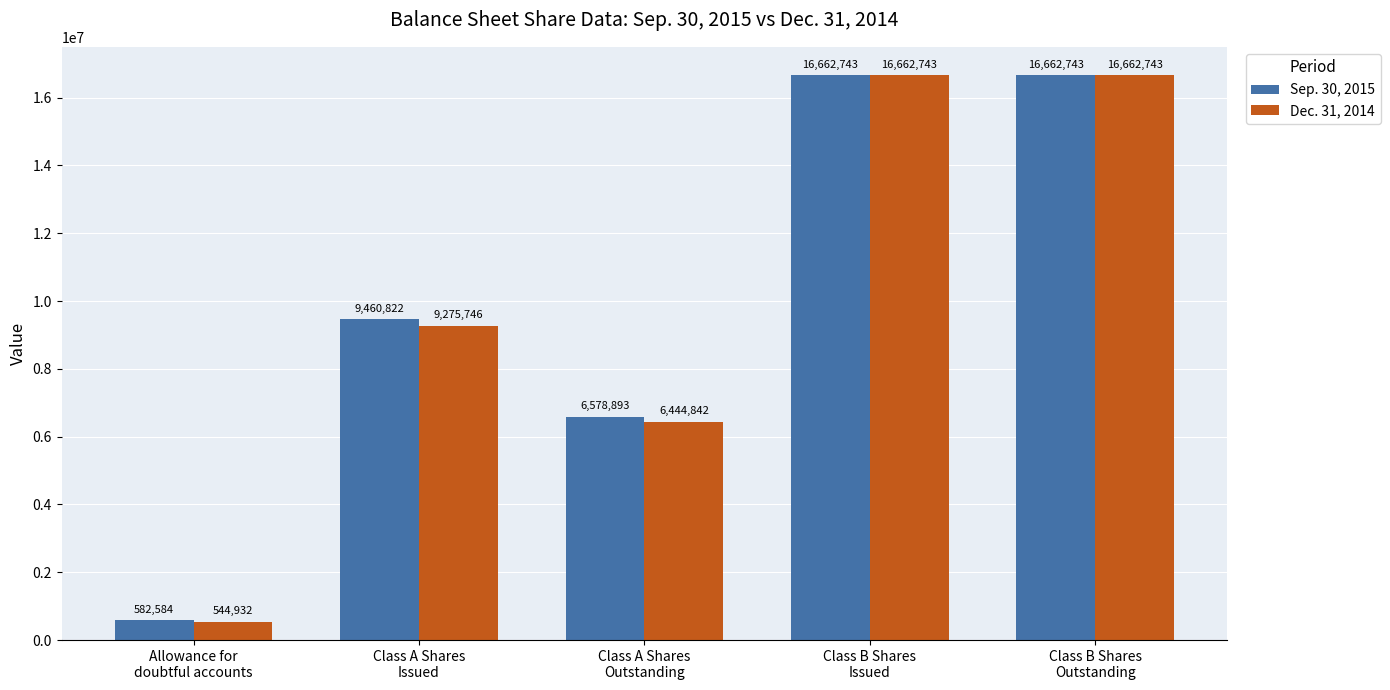

The value of Sep. 30, 2015 at Class A Shares
Outstanding is 6578893. True or false?

True